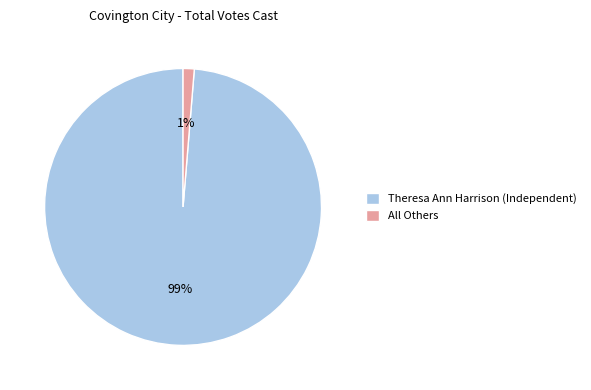

Which has a higher value, Theresa Ann Harrison (Independent) or All Others?

Theresa Ann Harrison (Independent)